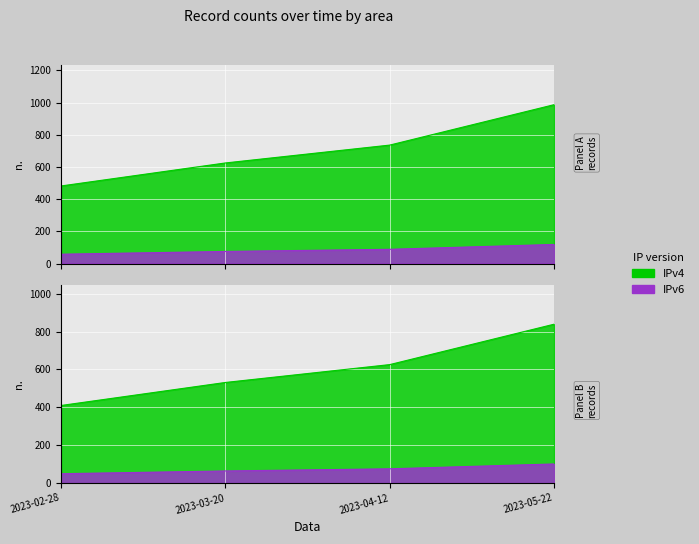

Reading right to left, extract all data points from this chart.

2023-05-22=987	2023-04-12=736	2023-03-20=625	2023-02-28=482